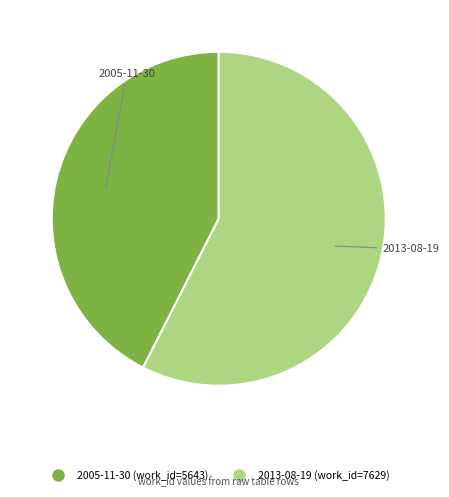

Which has a higher value, 2013-08-19 or 2005-11-30?

2013-08-19